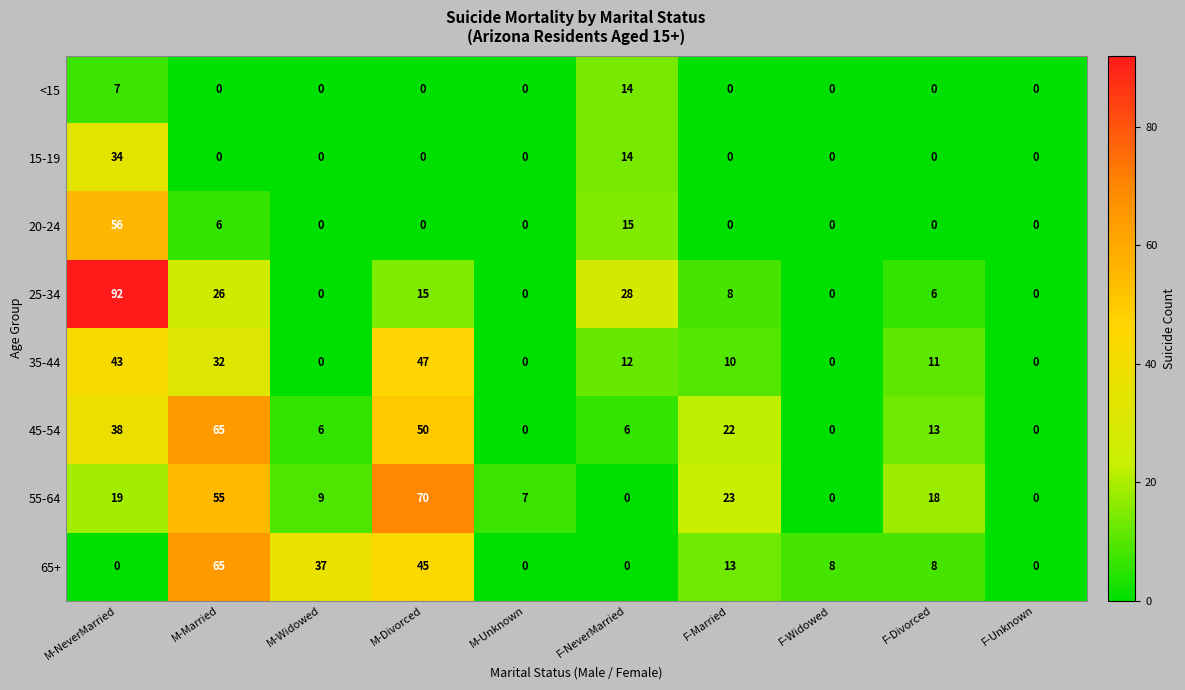

Between M-Divorced and M-Unknown, which series saw the biggest shift?

55-64